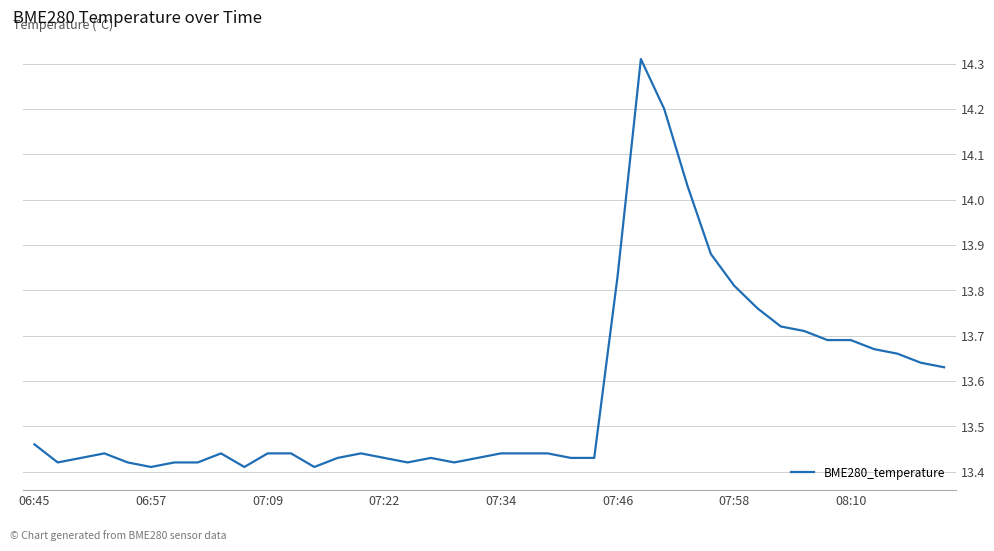

What is the difference between the maximum and minimum values?

0.9